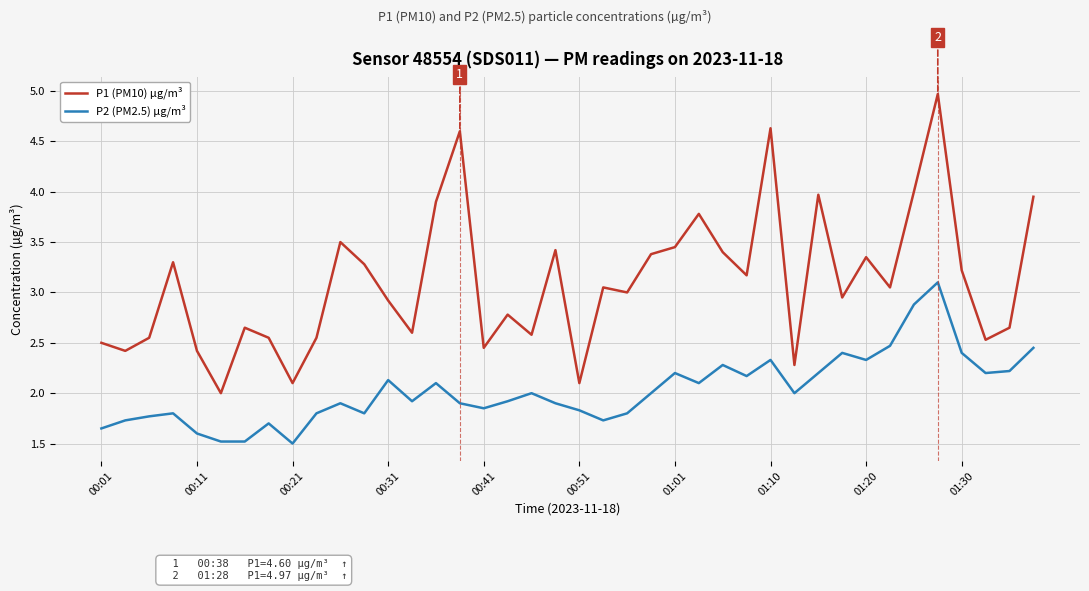

How many lines are shown in the chart?

2